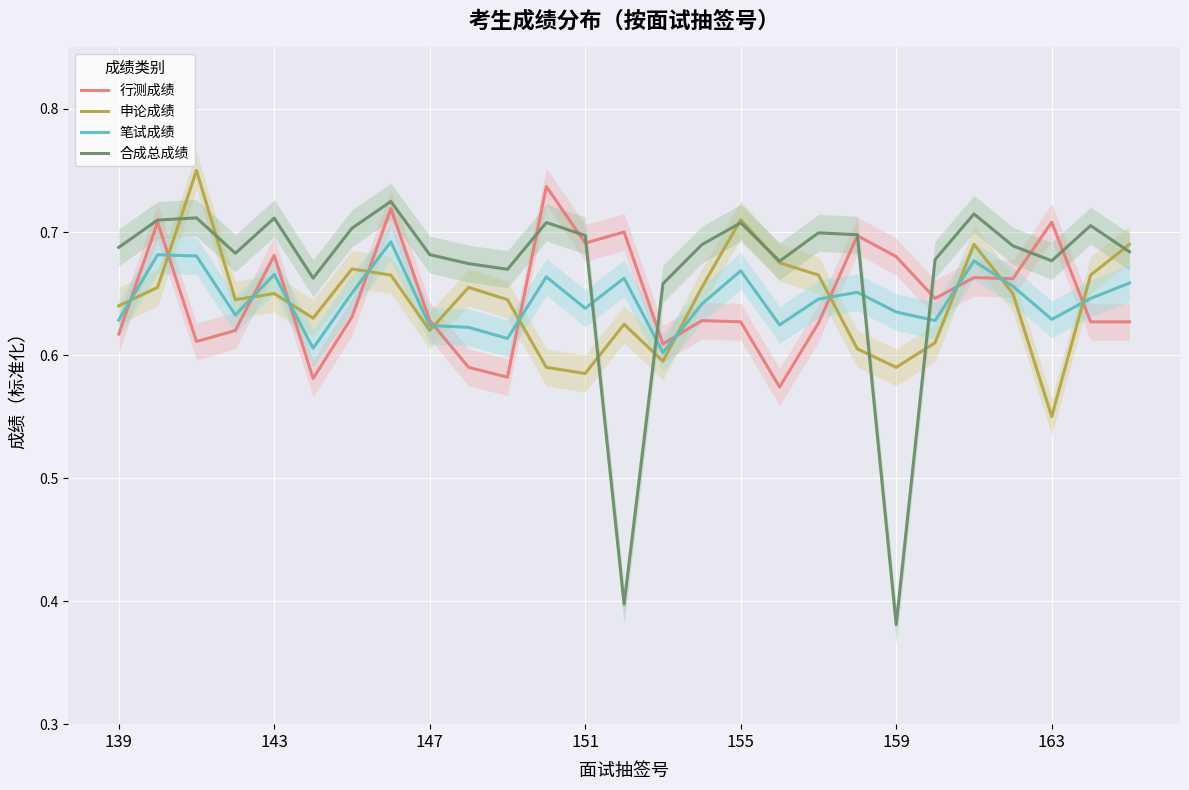

Reading right to left, extract all data points from this chart.

行测成绩: 0.6	0.6	0.7	0.7	0.7	0.6	0.7	0.7	0.6	0.6	0.6	0.6	0.6	0.7	0.7	0.7	0.6	0.6	0.6	0.7	0.6	0.6	0.7	0.6	0.6	0.7	0.6
申论成绩: 0.7	0.7	0.6	0.7	0.7	0.6	0.6	0.6	0.7	0.7	0.7	0.7	0.6	0.6	0.6	0.6	0.6	0.7	0.6	0.7	0.7	0.6	0.7	0.6	0.8	0.7	0.6
笔试成绩: 0.7	0.6	0.6	0.7	0.7	0.6	0.6	0.7	0.6	0.6	0.7	0.6	0.6	0.7	0.6	0.7	0.6	0.6	0.6	0.7	0.7	0.6	0.7	0.6	0.7	0.7	0.6
合成总成绩: 0.7	0.7	0.7	0.7	0.7	0.7	0.4	0.7	0.7	0.7	0.7	0.7	0.7	0.4	0.7	0.7	0.7	0.7	0.7	0.7	0.7	0.7	0.7	0.7	0.7	0.7	0.7